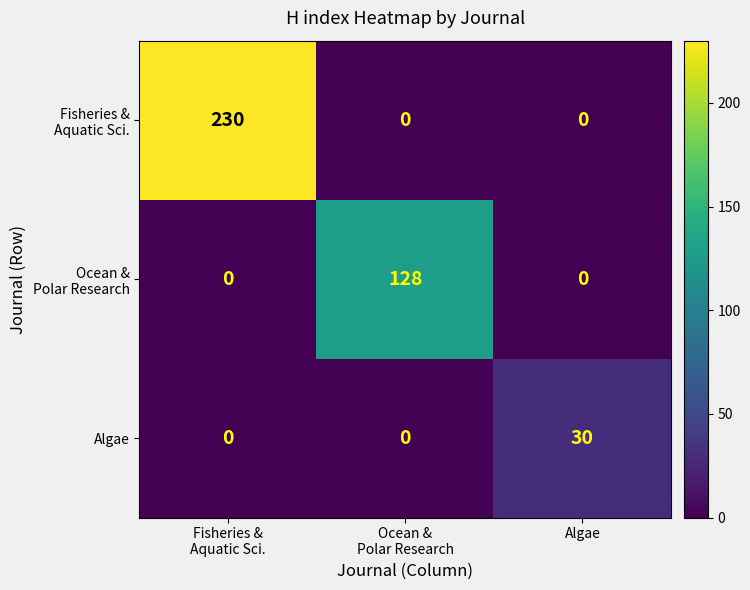

What is the sum of all Algae values?

30